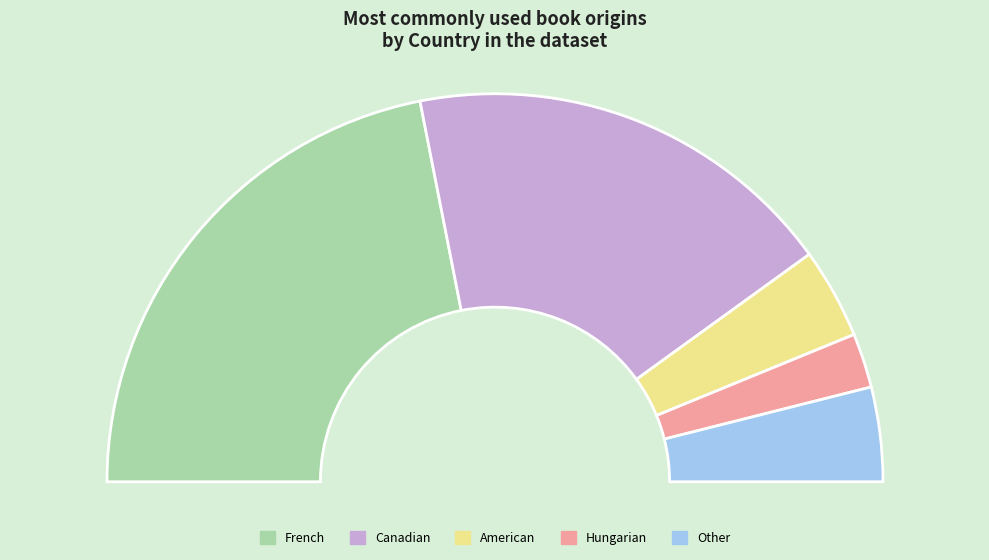

Which slice is the largest?

French